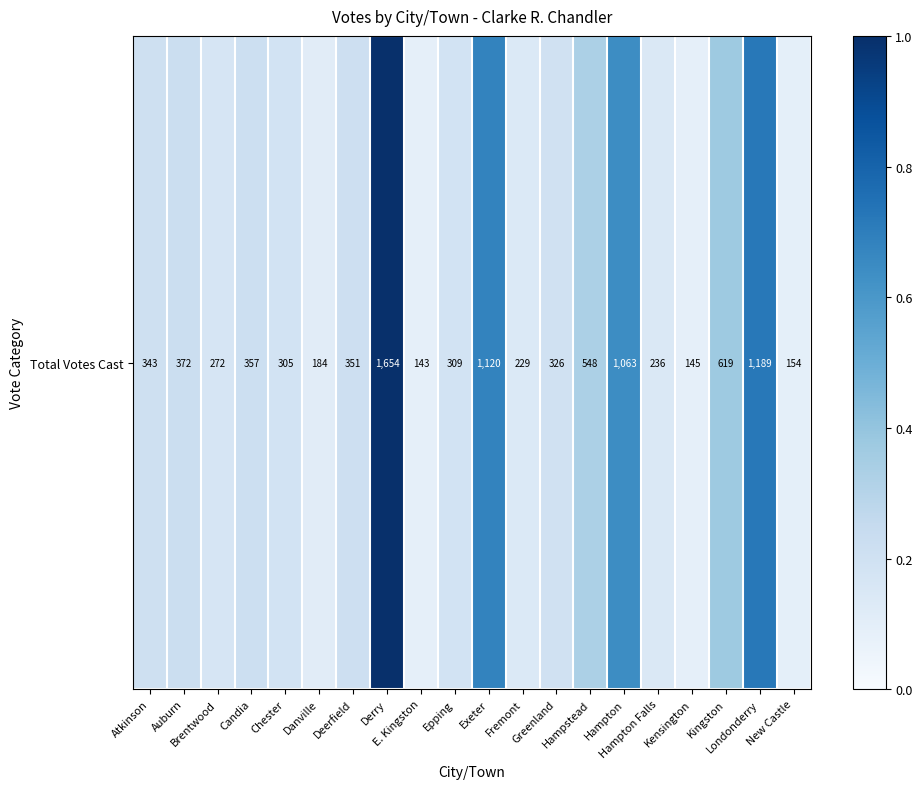

The value at Hampton is 0.6. True or false?

True